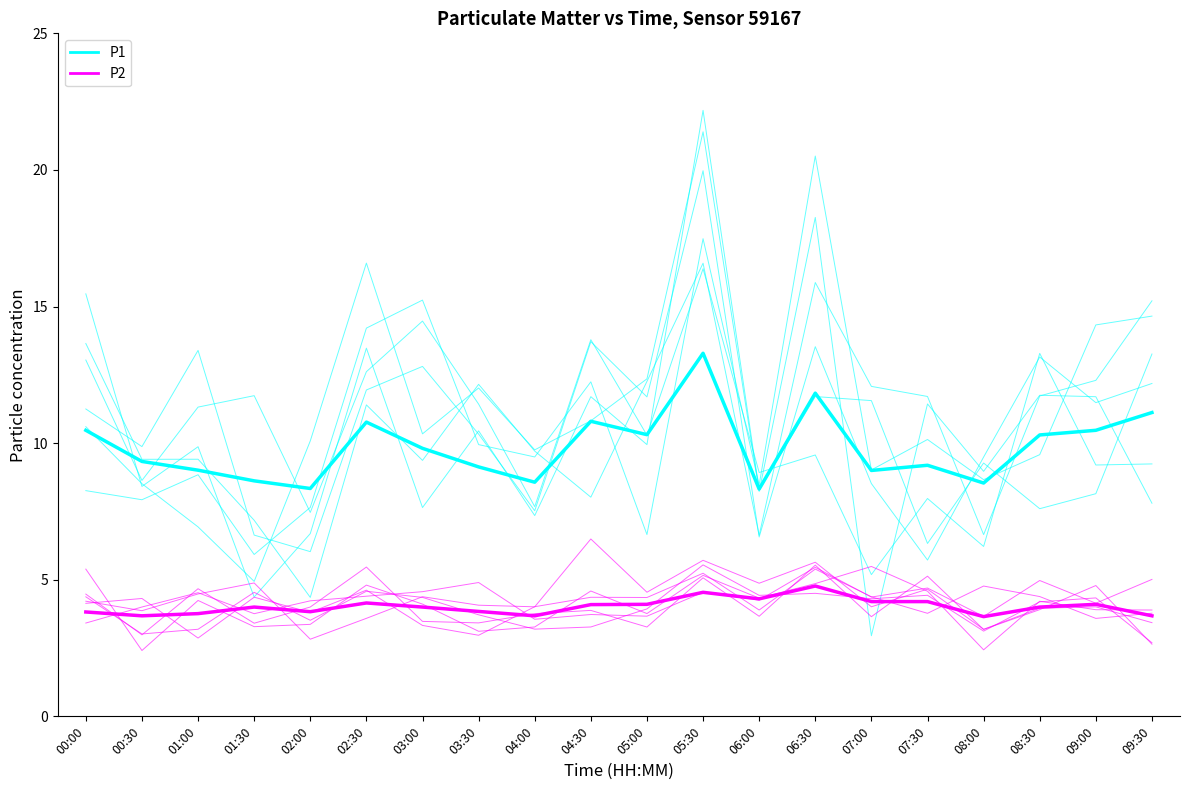

What is the label of the 5th point from the left?

02:00